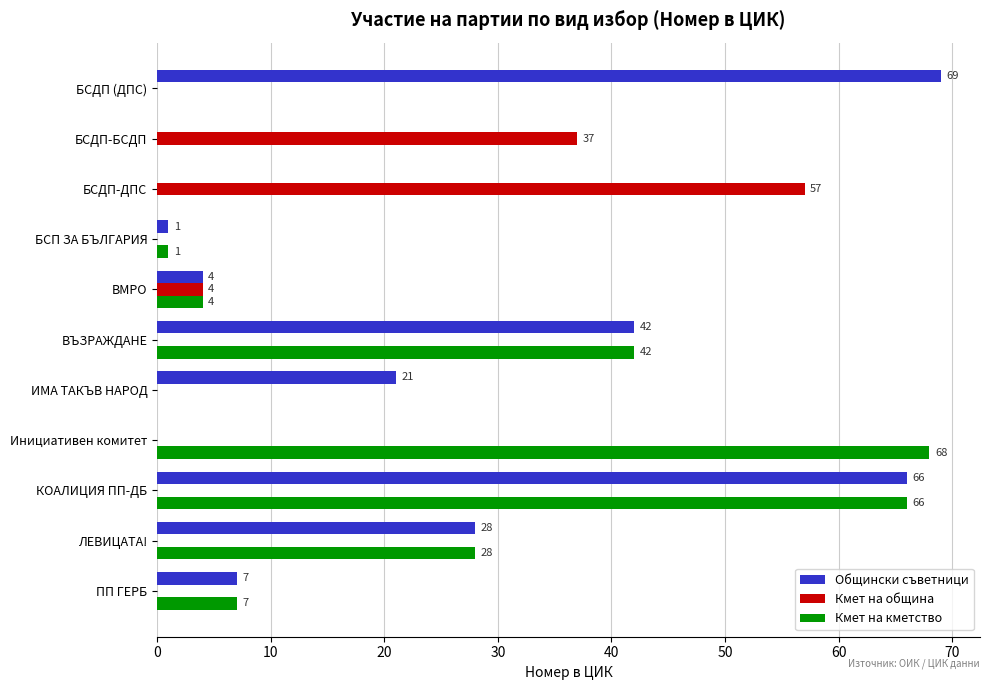

What is the maximum value for Кмет на община?

57